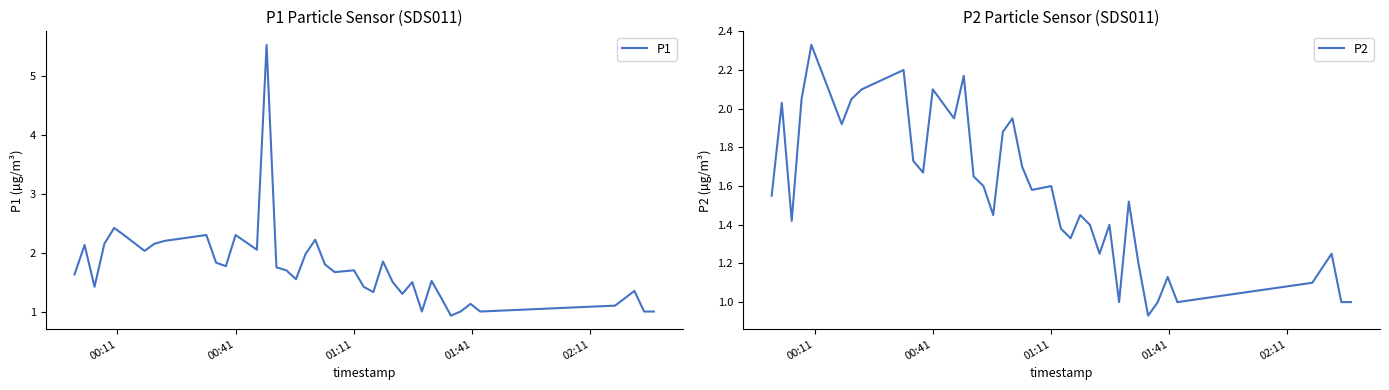

Count the number of data series in this chart.

2